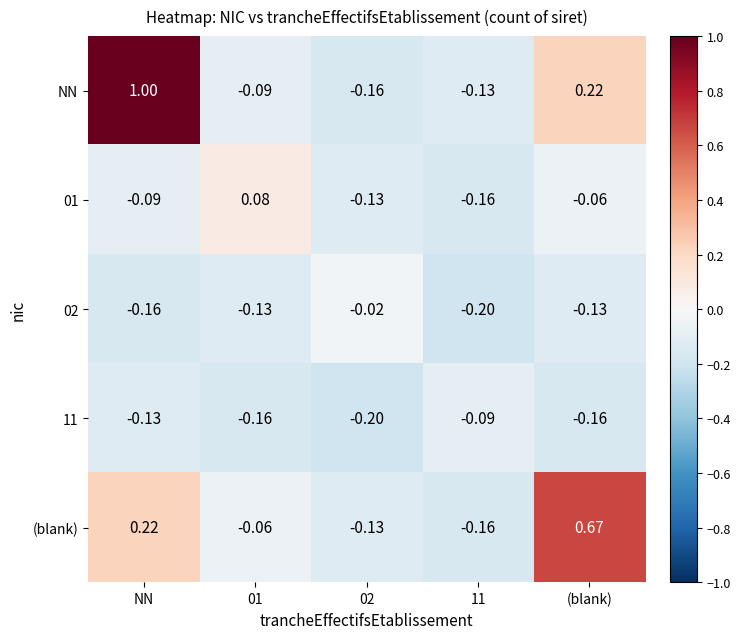

How many series are shown in this chart?

5